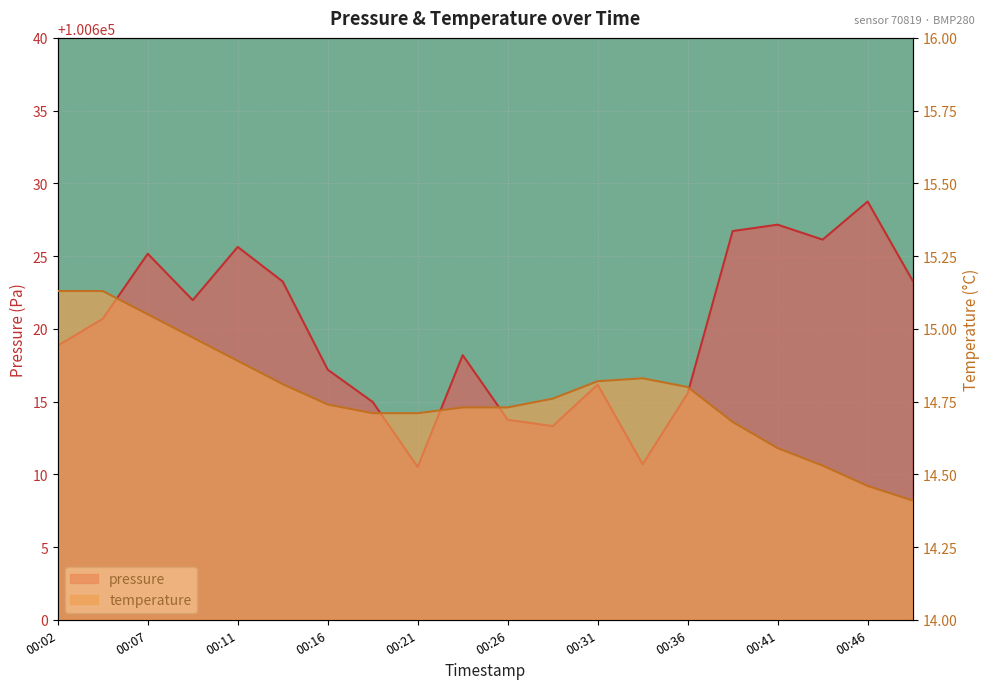

True or false: temperature has a value of 14.7 at 00:26.

True